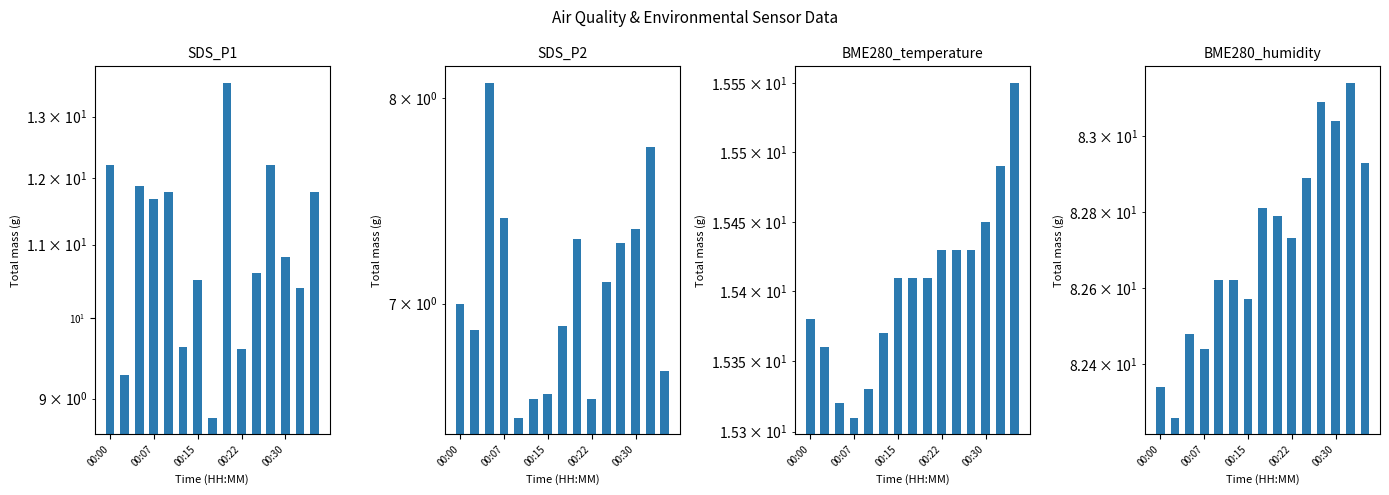

True or false: SDS_P1 has a value of 9.6 at 5.

True